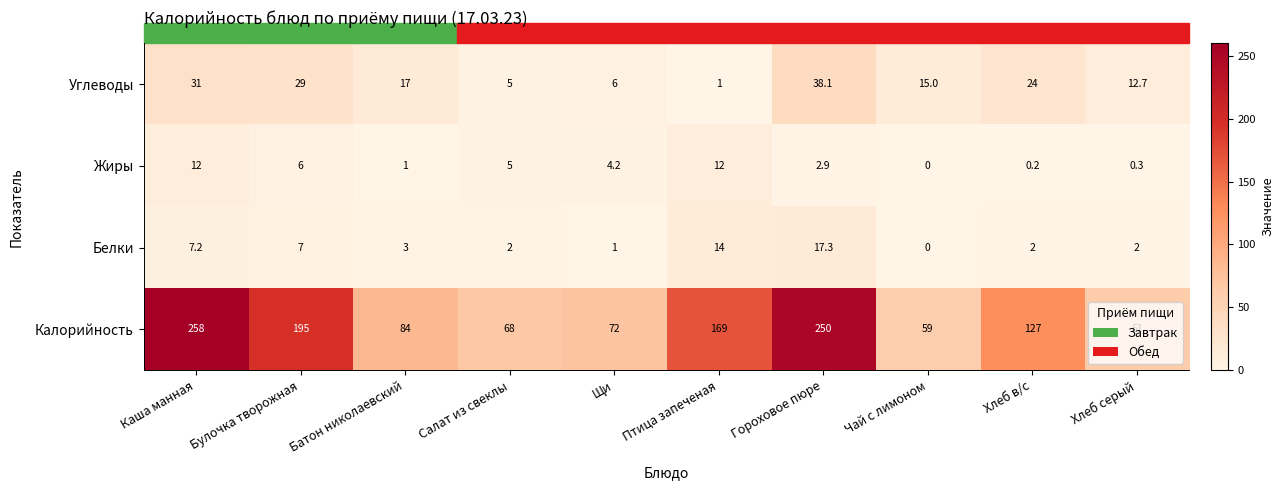

What is the difference between the maximum and minimum values in the Жиры series?

12.0